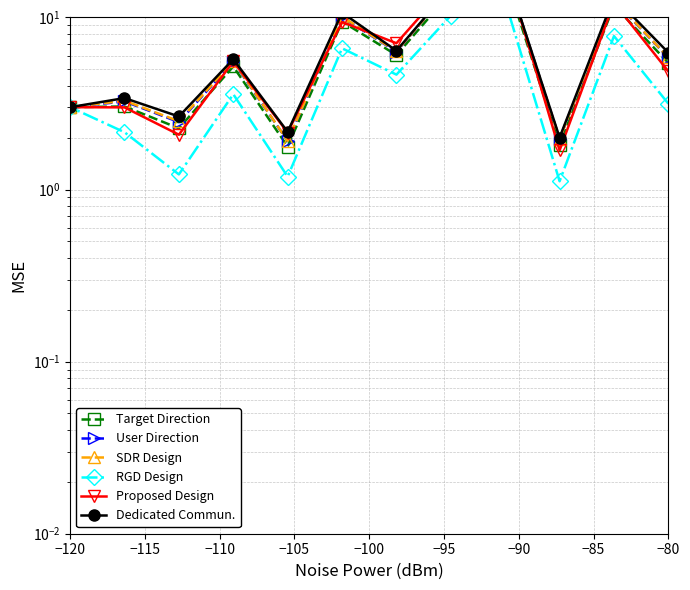

What is the average value of the Dedicated Commun. series?

7.4